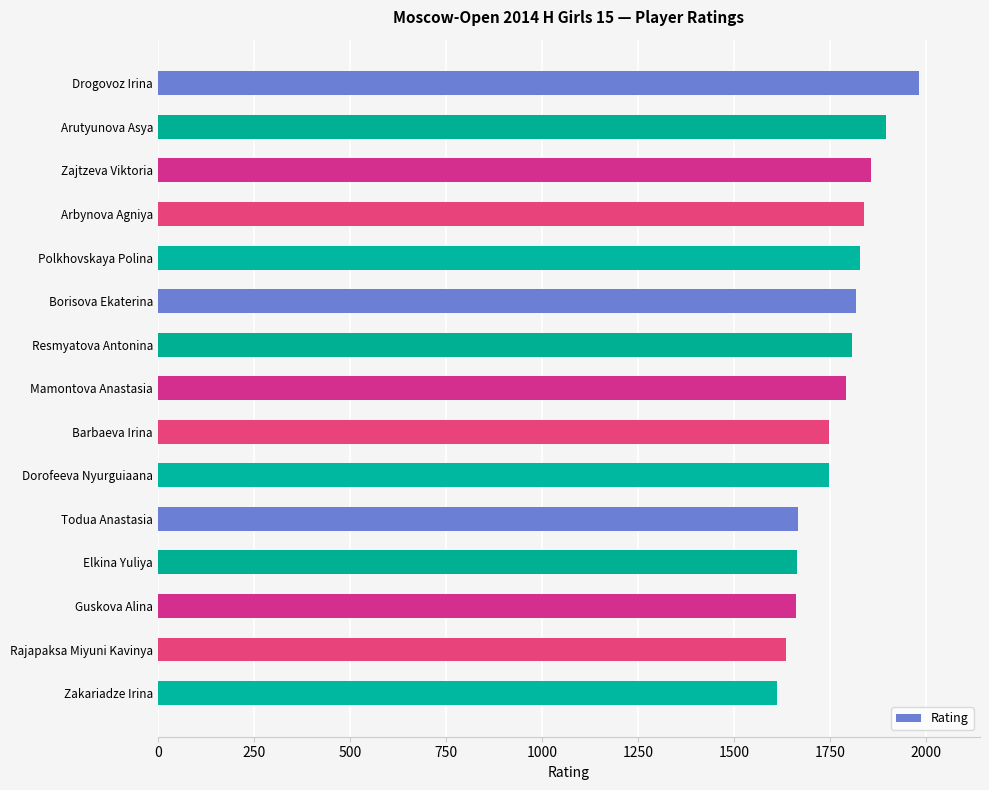

What value does the data have at Resmyatova Antonina?

1807